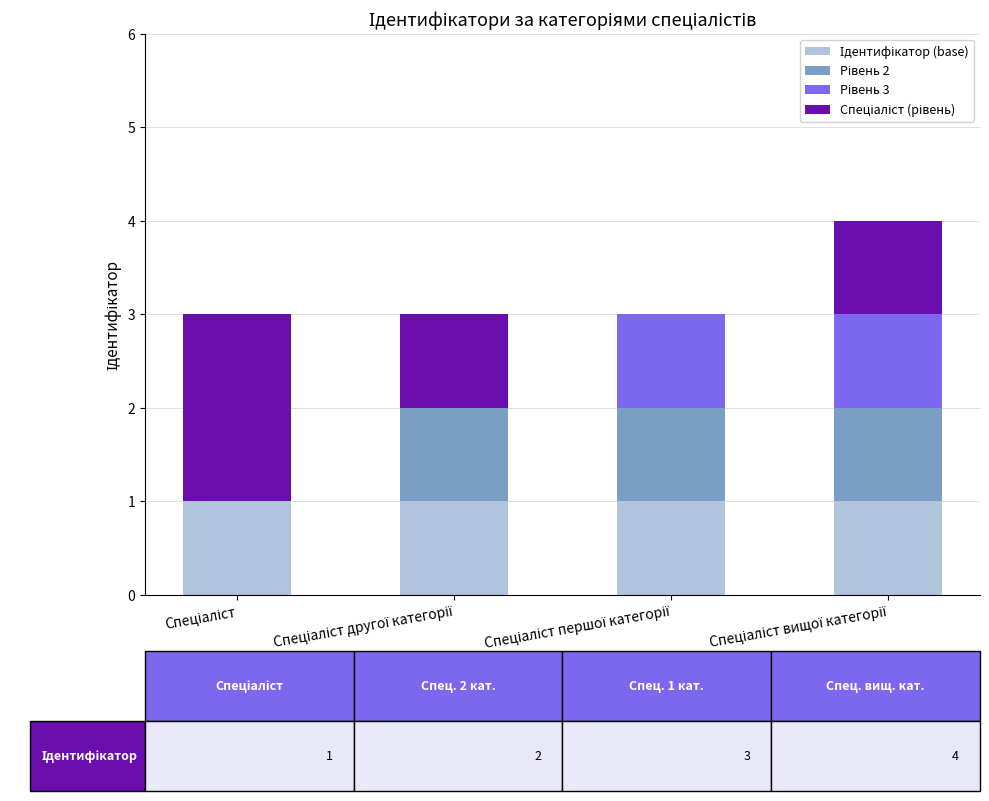

List the series in order of their peak value, lowest first.

Ідентифікатор (base), Рівень 2, Рівень 3, Спеціаліст (рівень)